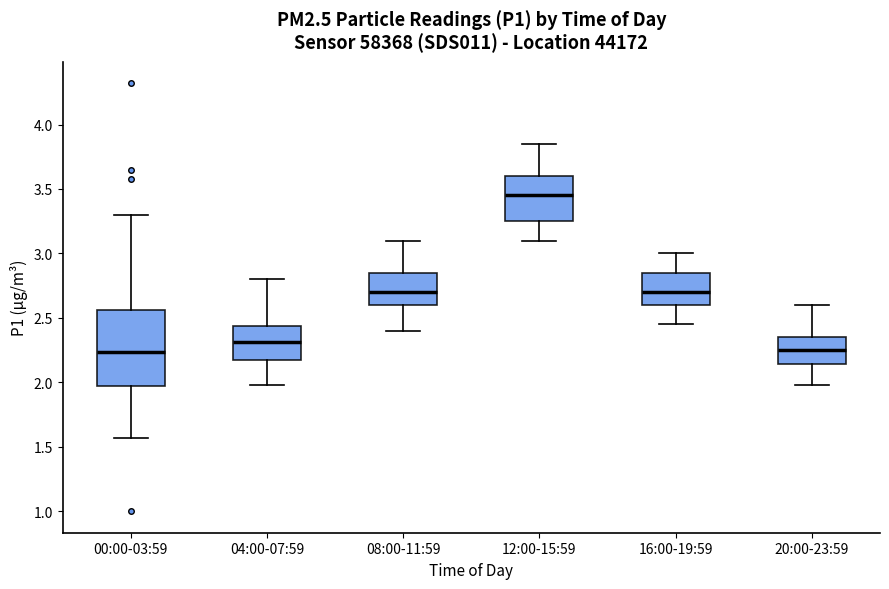

Where is the lower edge of the box for 20:00-23:59 on the y-axis? The values are not printed on the chart, so give them approximately, as read against the axis.

2.15